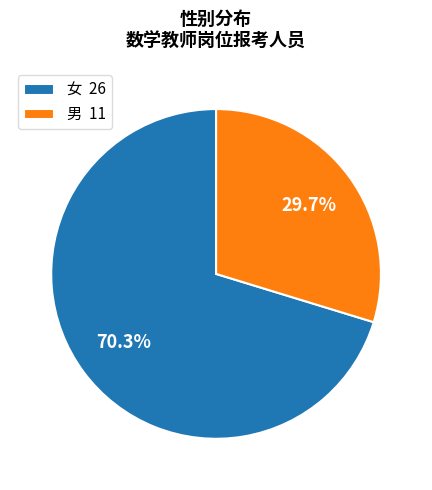

Between 女 26 and 男 11, which is larger?

女 26